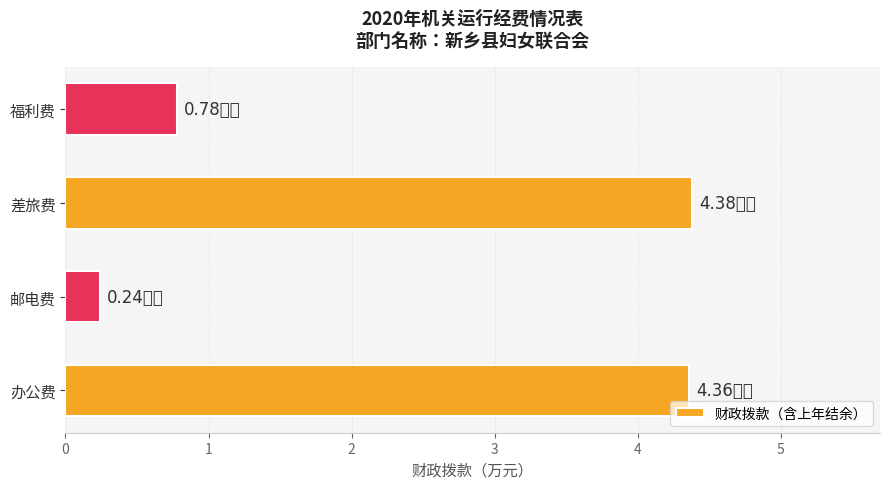

Approximately how many times larger is the value at 办公费 compared to 差旅费?

1.0